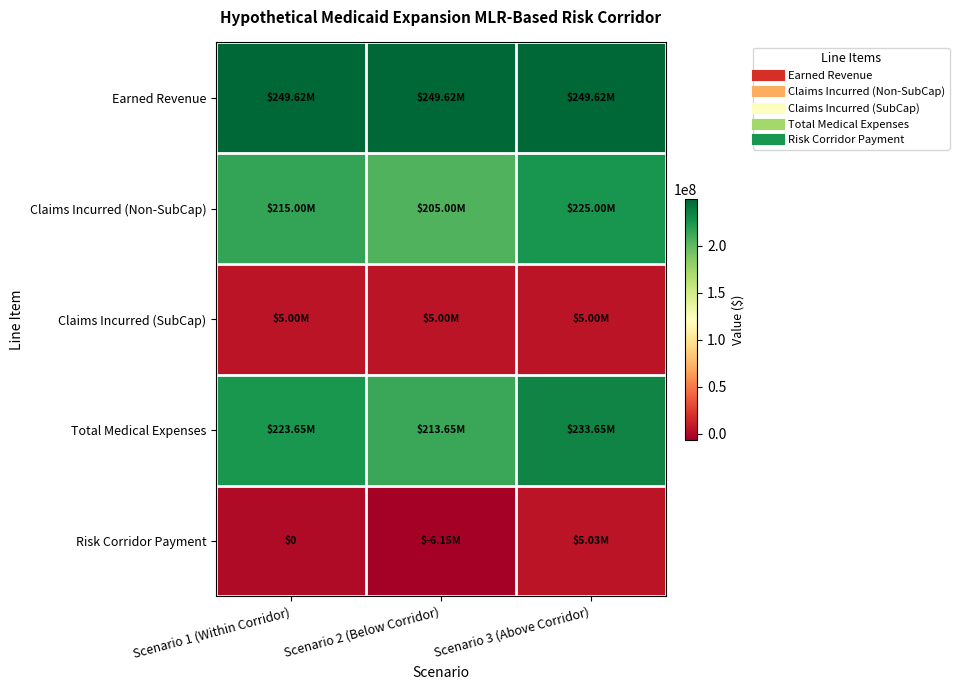

Is it true that Total Medical Expenses equals 392649037.9 at Scenario 1 (Within Corridor)?

False